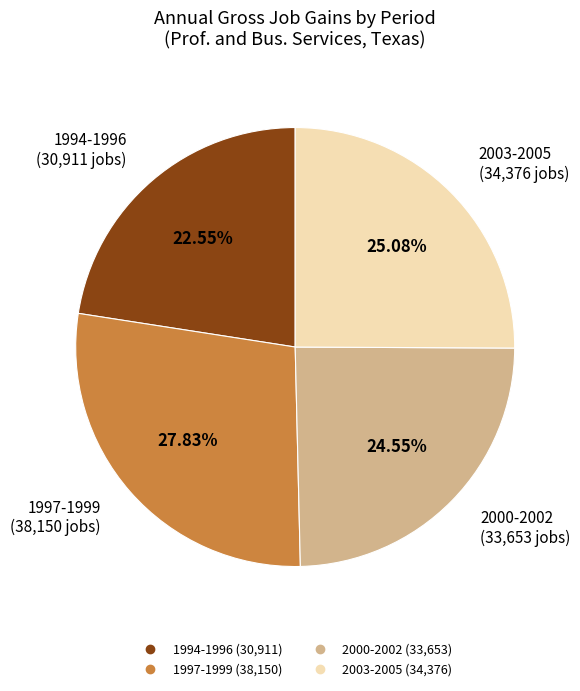

How many slices are in this pie chart?

4